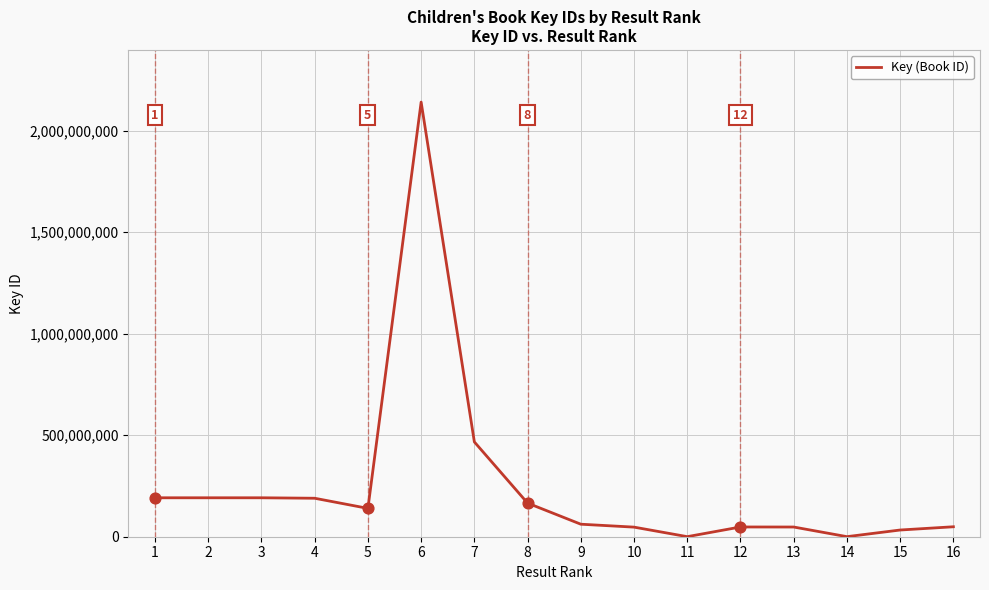

Between 3 and 11, which is larger?

3